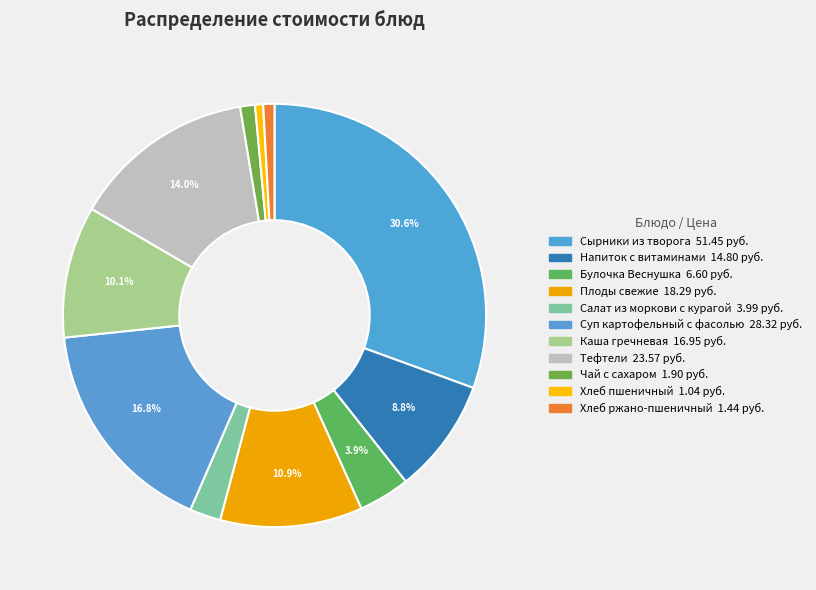

What percentage is the Тефтели slice, to the nearest percent?

14%